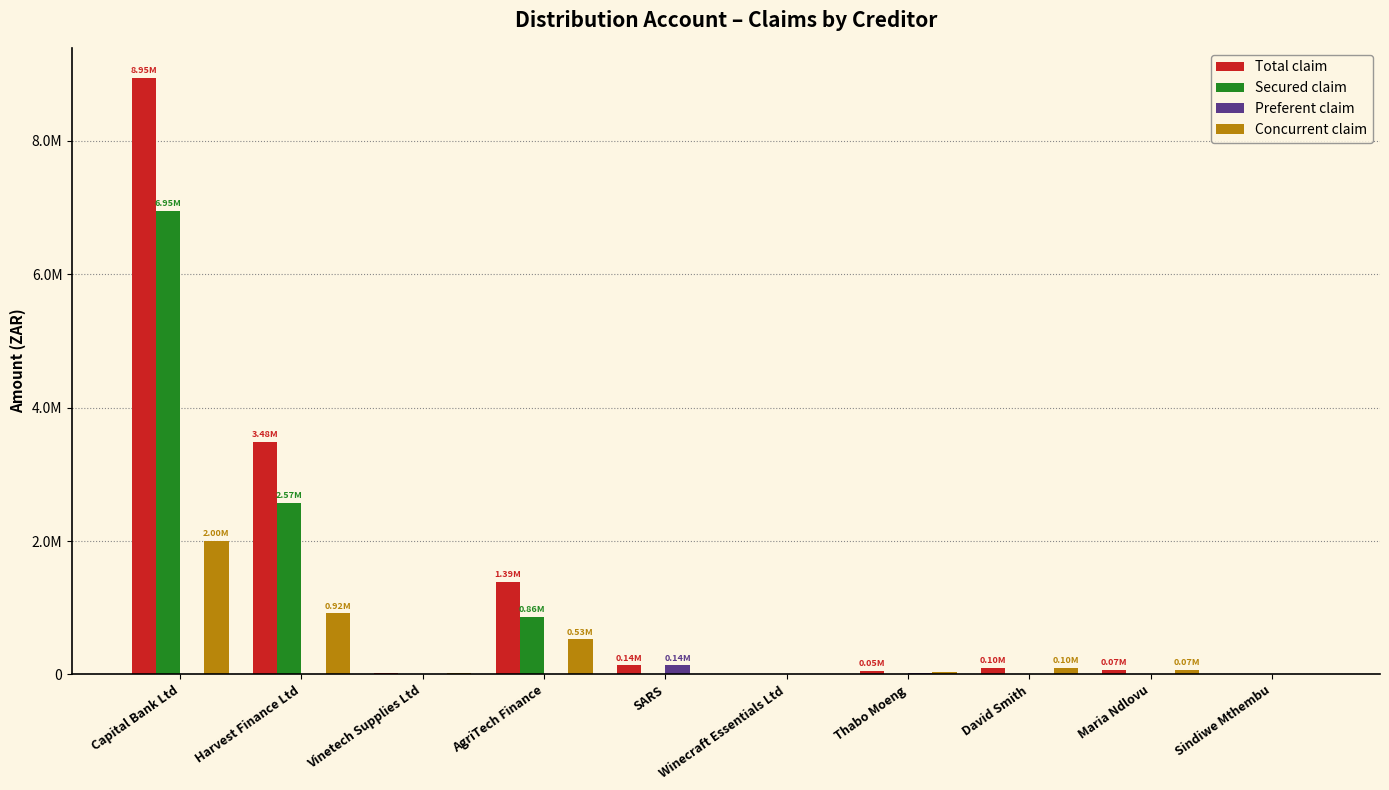

What is the total value across all series at Maria Ndlovu?

144000.0